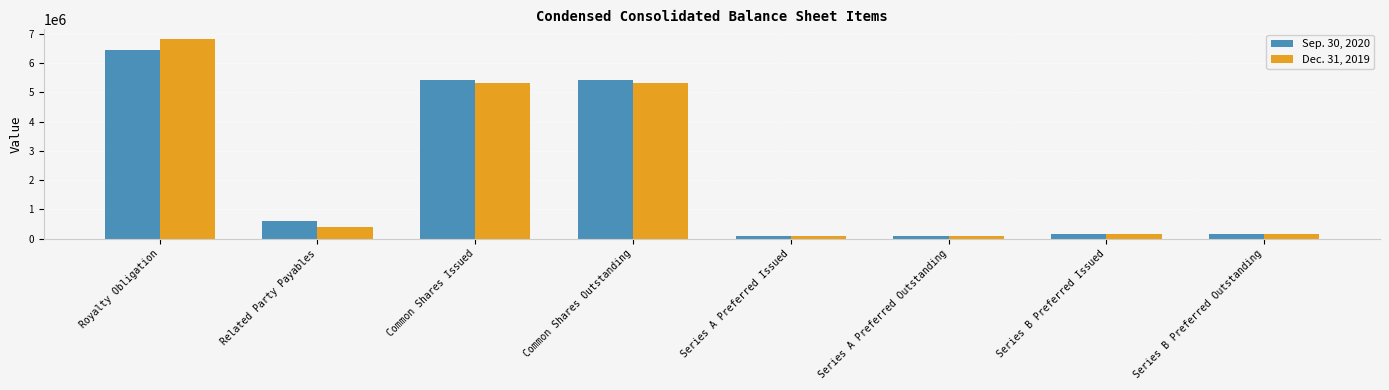

At how many categories does at least one series exceed 4080119?

3